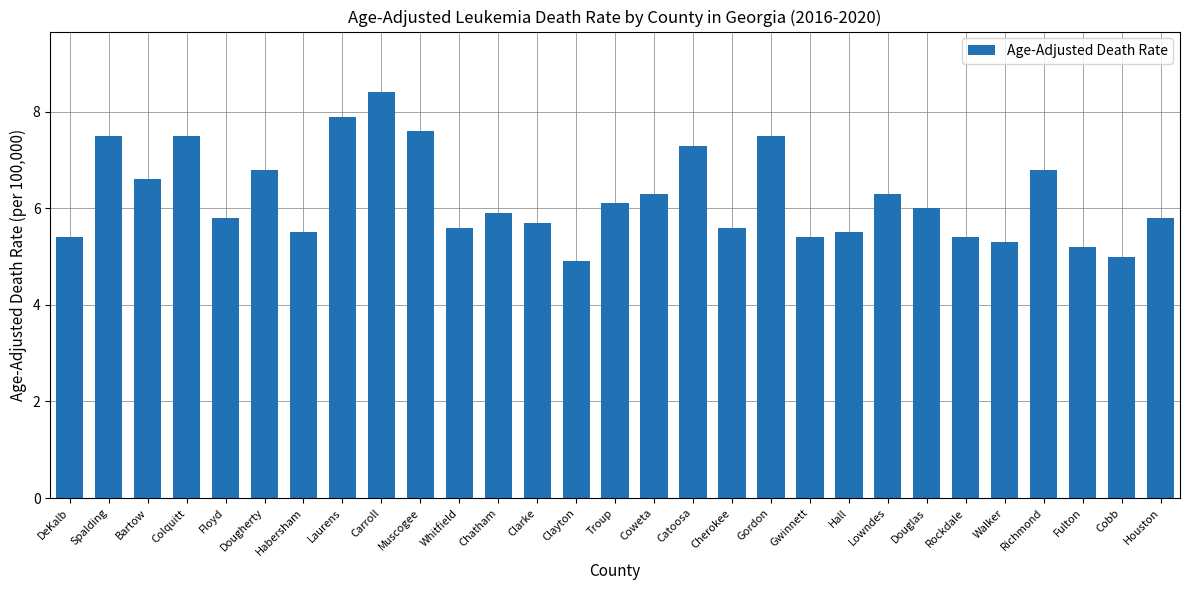

What is the label of the 16th bar from the right?

Clayton